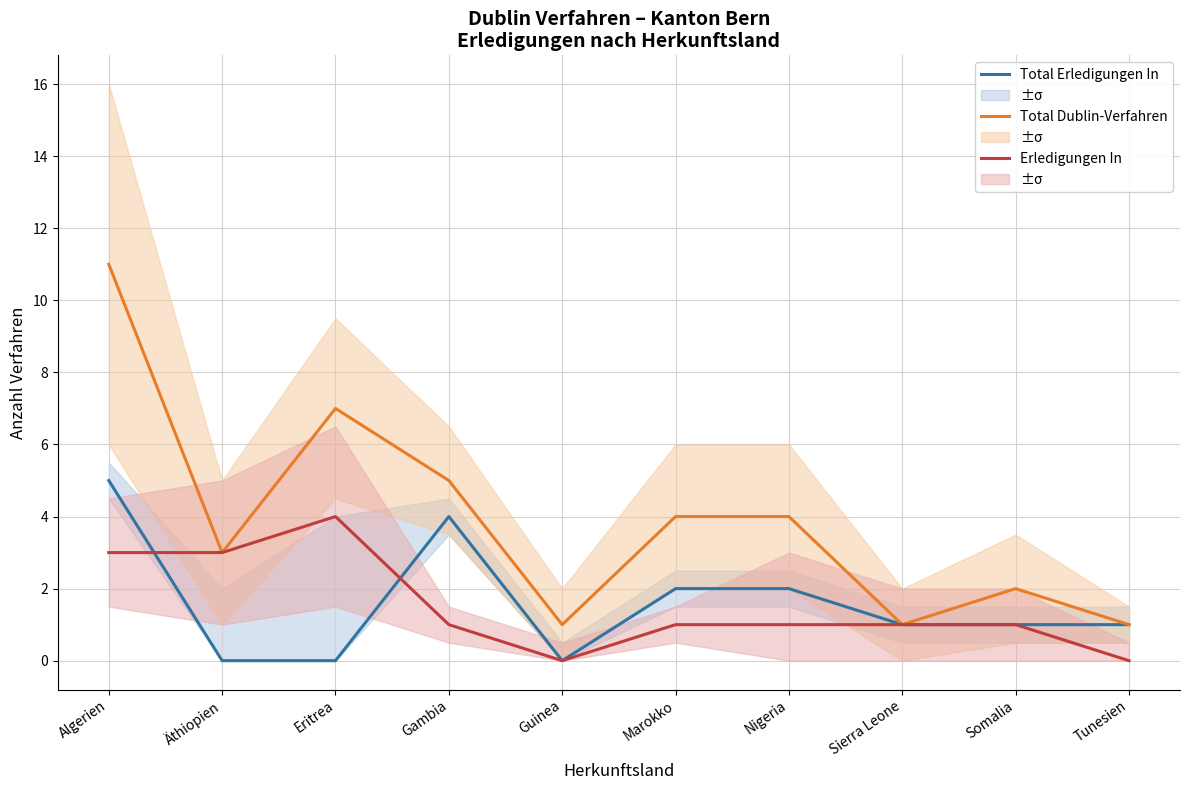

What is the value of the Erledigungen In point at the 8th from the left?

1